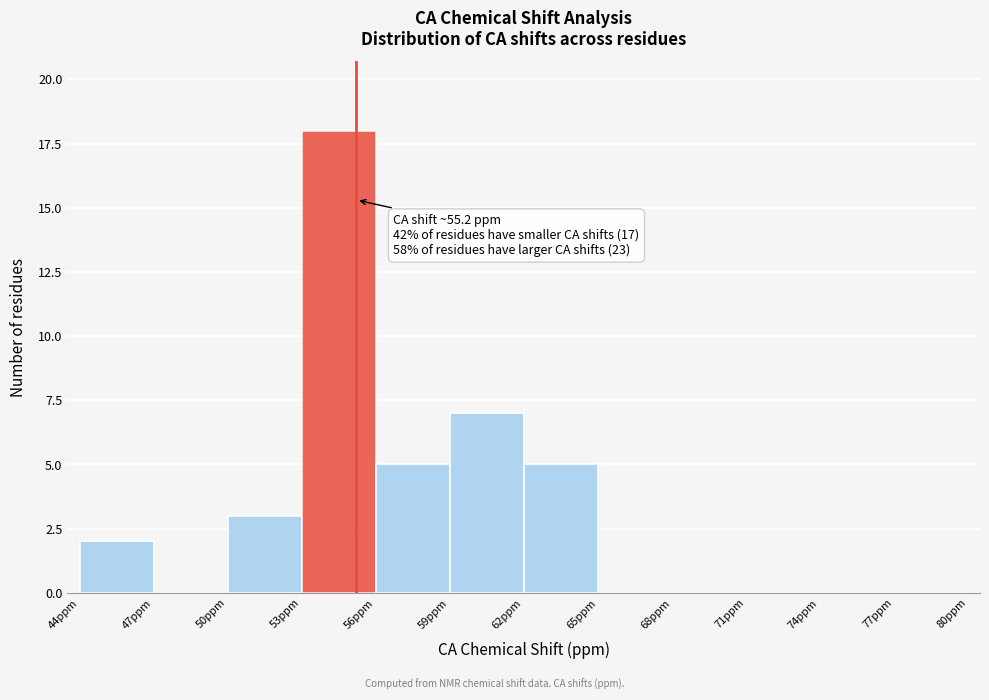

Over which range of the x-axis is the bar tallest?

53 to 56